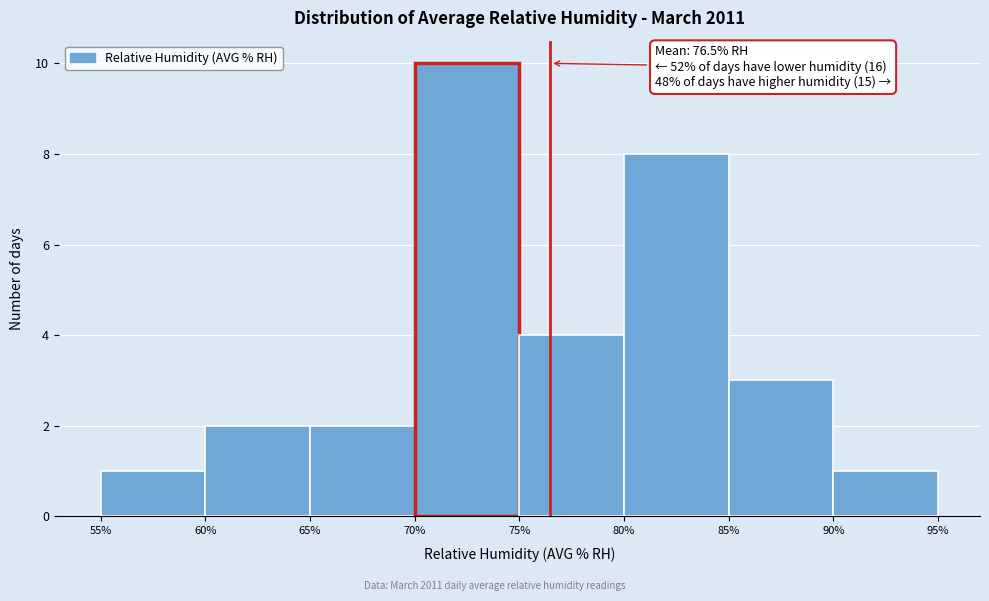

Which range on the x-axis has the tallest bar?

70% to 75%